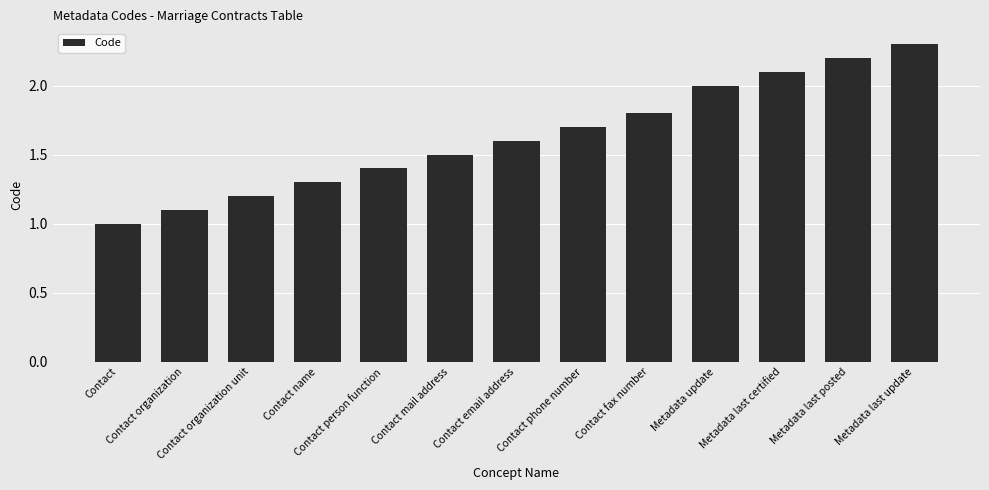

List the labels in order of value, smallest first.

Contact, Contact organization, Contact organization unit, Contact name, Contact person function, Contact mail address, Contact email address, Contact phone number, Contact fax number, Metadata update, Metadata last certified, Metadata last posted, Metadata last update